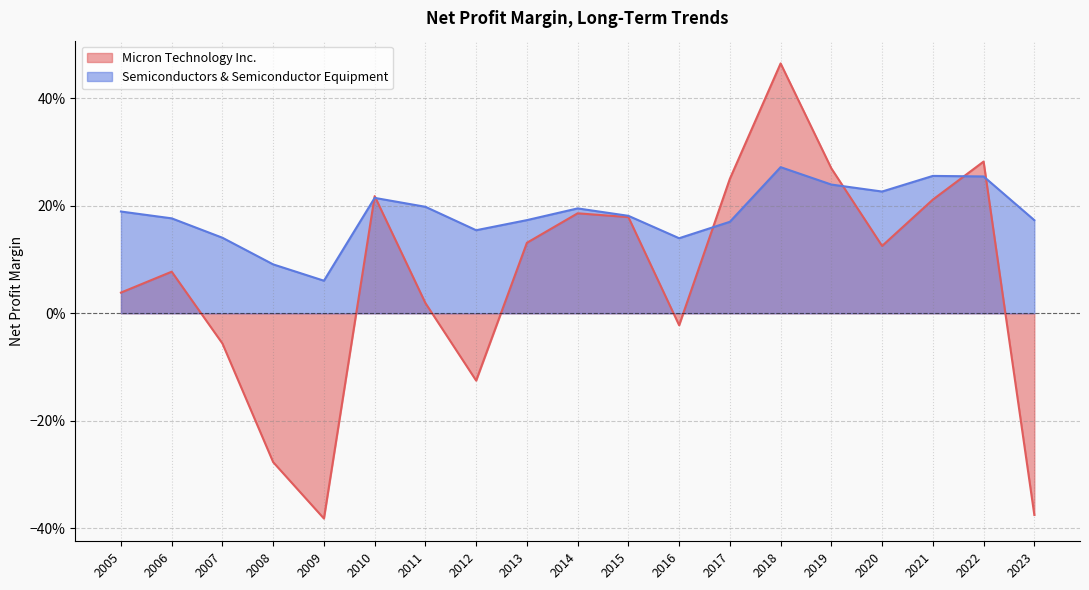

Rank the series by their maximum value, from lowest to highest.

Semiconductors & Semiconductor Equipment, Micron Technology Inc.